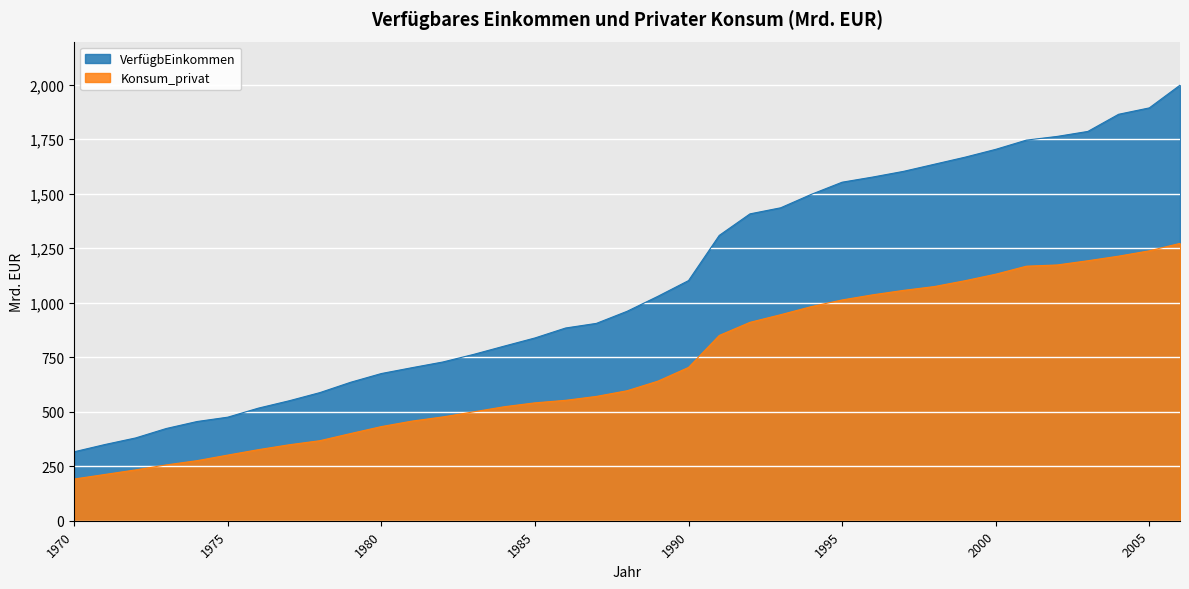

Reading left to right, transcribe all the data shown in this chart.

VerfügbEinkommen: 1970=316.3	1971=349.6	1972=379.8	1973=423.1	1974=455.1	1975=475.0	1976=516.6	1977=550.3	1978=587.8	1979=635.1	1980=675.2	1981=702.1	1982=728.1	1983=762.9	1984=801.0	1985=838.4	1986=884.1	1987=905.3	1988=960.8	1989=1029.3	1990=1101.6	1991=1308.8	1992=1407.7	1993=1435.6	1994=1497.4	1995=1552.9	1996=1576.7	1997=1602.7	1998=1635.2	1999=1667.6	2000=1703.6	2001=1746.0	2002=1762.9	2003=1785.8	2004=1864.5	2005=1893.8	2006=1998.0
Konsum_privat: 1970=191.3	1971=212.2	1972=233.2	1973=256.1	1974=275.6	1975=301.1	1976=326.1	1977=348.4	1978=367.2	1979=399.9	1980=431.9	1981=457.1	1982=476.2	1983=499.4	1984=523.0	1985=540.8	1986=552.4	1987=570.3	1988=596.3	1989=640.2	1990=703.2	1991=849.9	1992=910.1	1993=945.1	1994=982.3	1995=1012.8	1996=1036.4	1997=1056.7	1998=1074.2	1999=1101.0	2000=1130.8	2001=1167.7	2002=1173.2	2003=1192.7	2004=1213.7	2005=1238.2	2006=1272.3